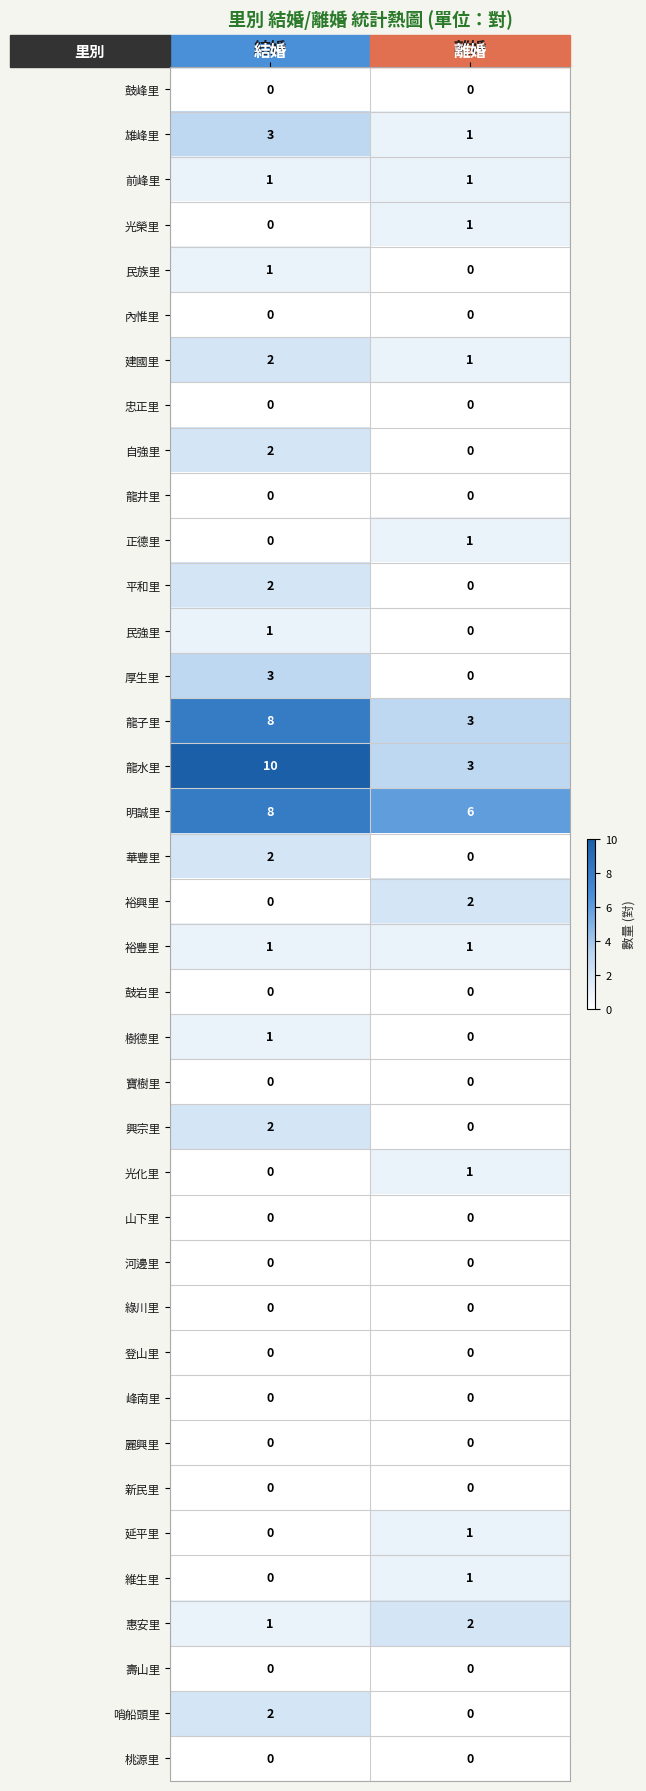

Which series has the largest total across all categories?

明誠里